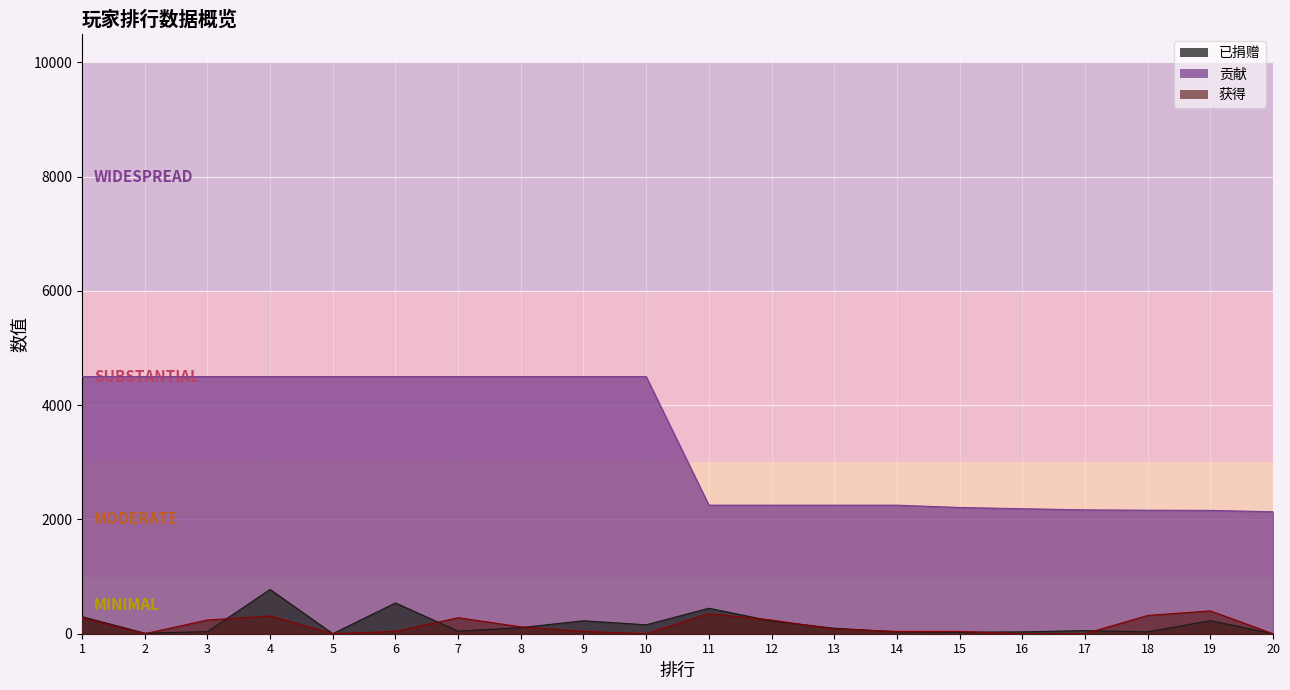

Where is 获得 nearest to the value 200?

3